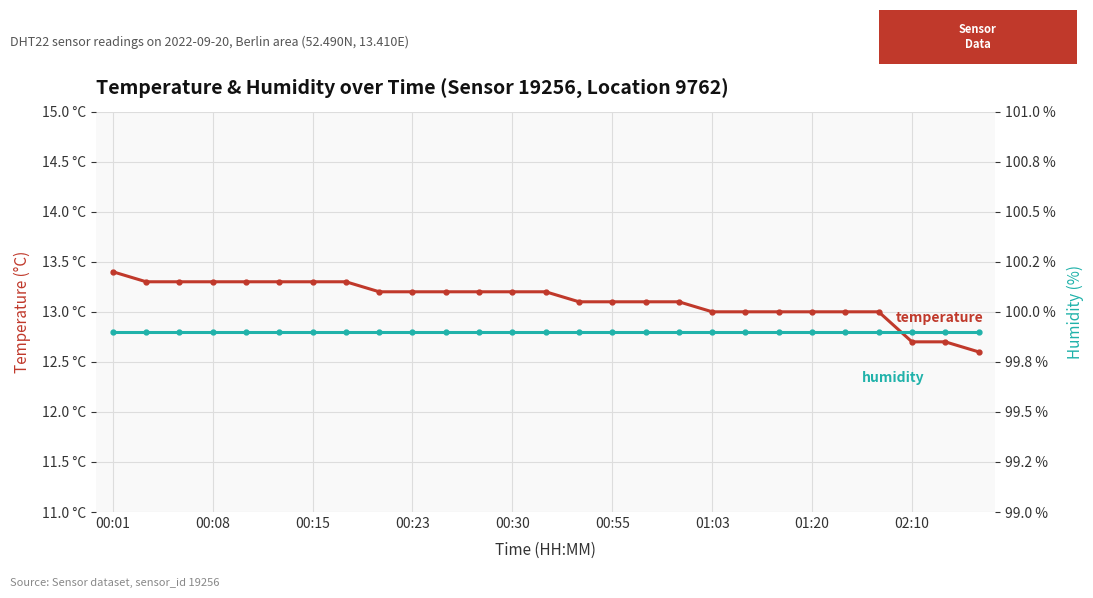

What is the spread (max minus min) of values at 00:08?

86.6